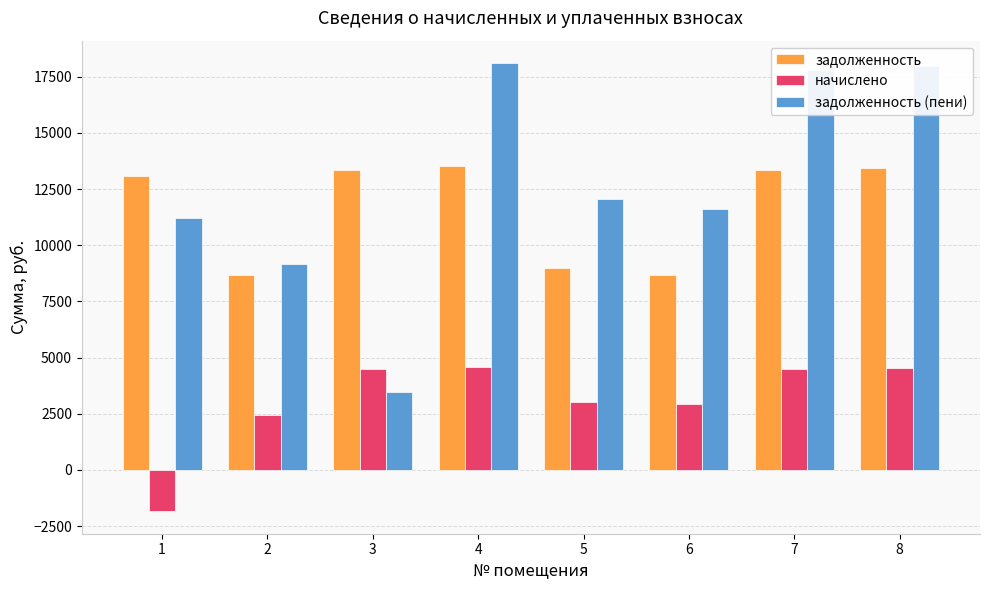

Which category has the lowest value across all series?

1